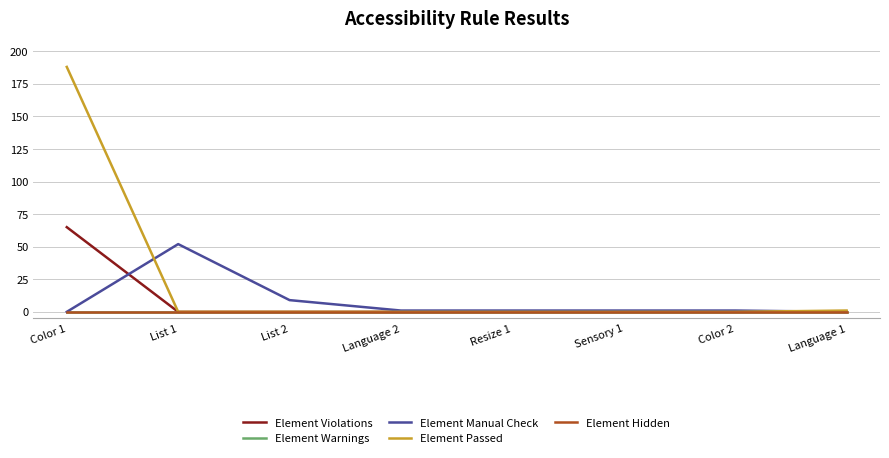

At how many categories does at least one series exceed 108?

1